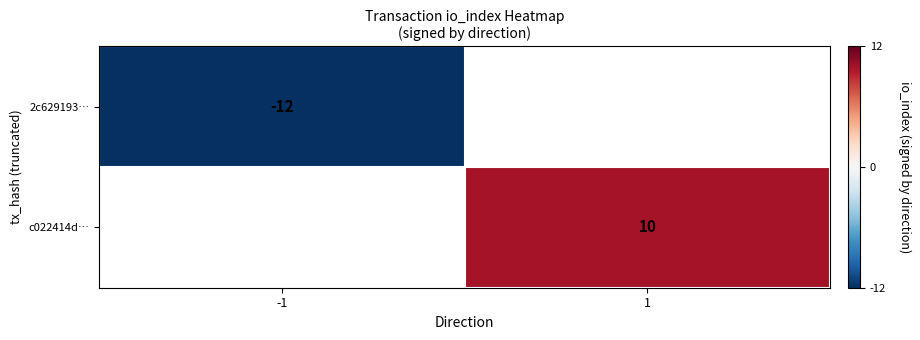

Which label corresponds to the largest value in the chart?

1